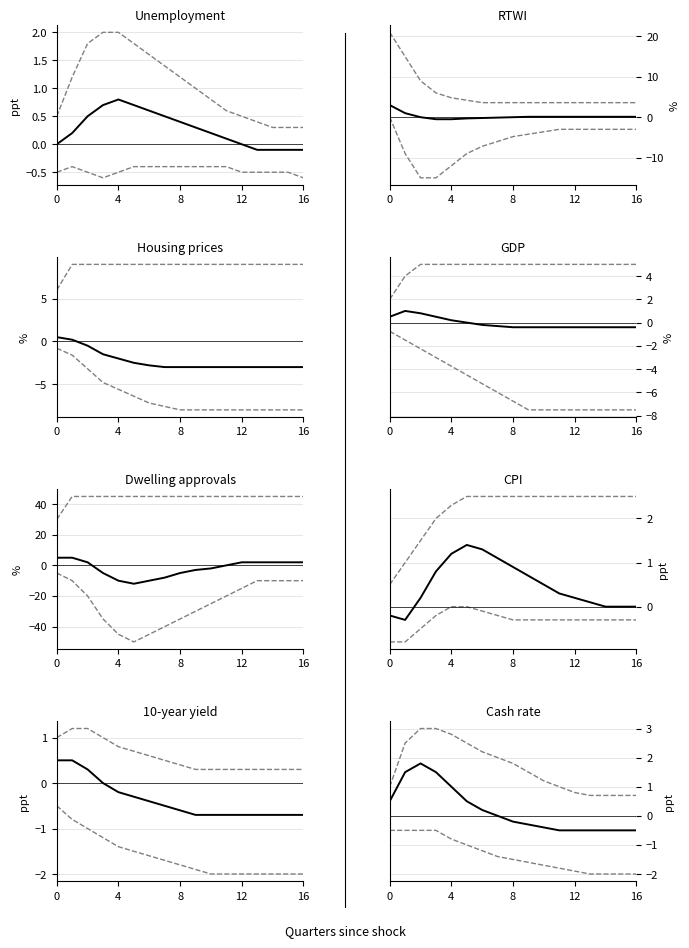

What is the value of the lower band point at the 5th from the left?

-0.8